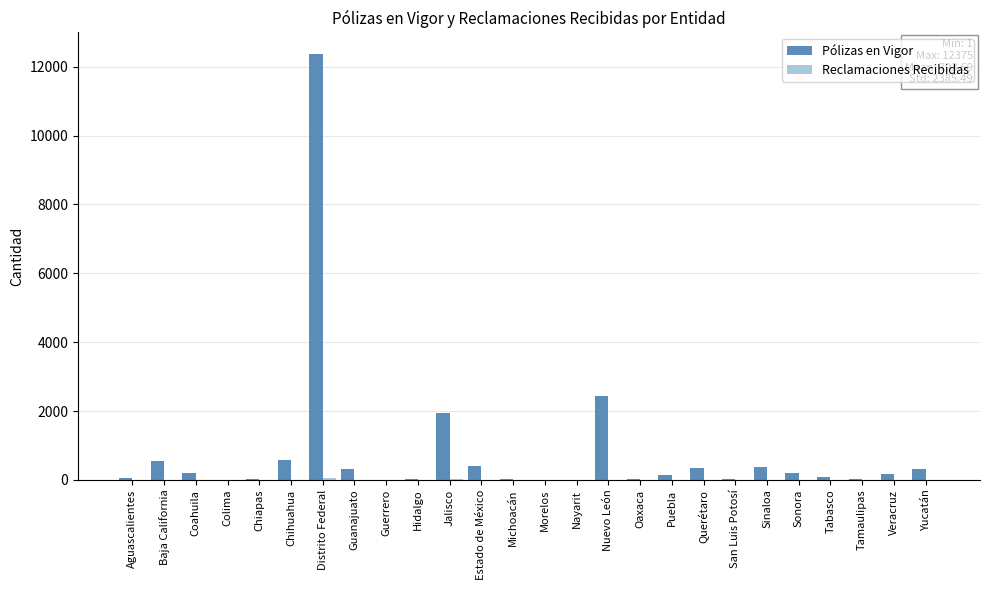

Which series has the largest total across all categories?

Pólizas en Vigor